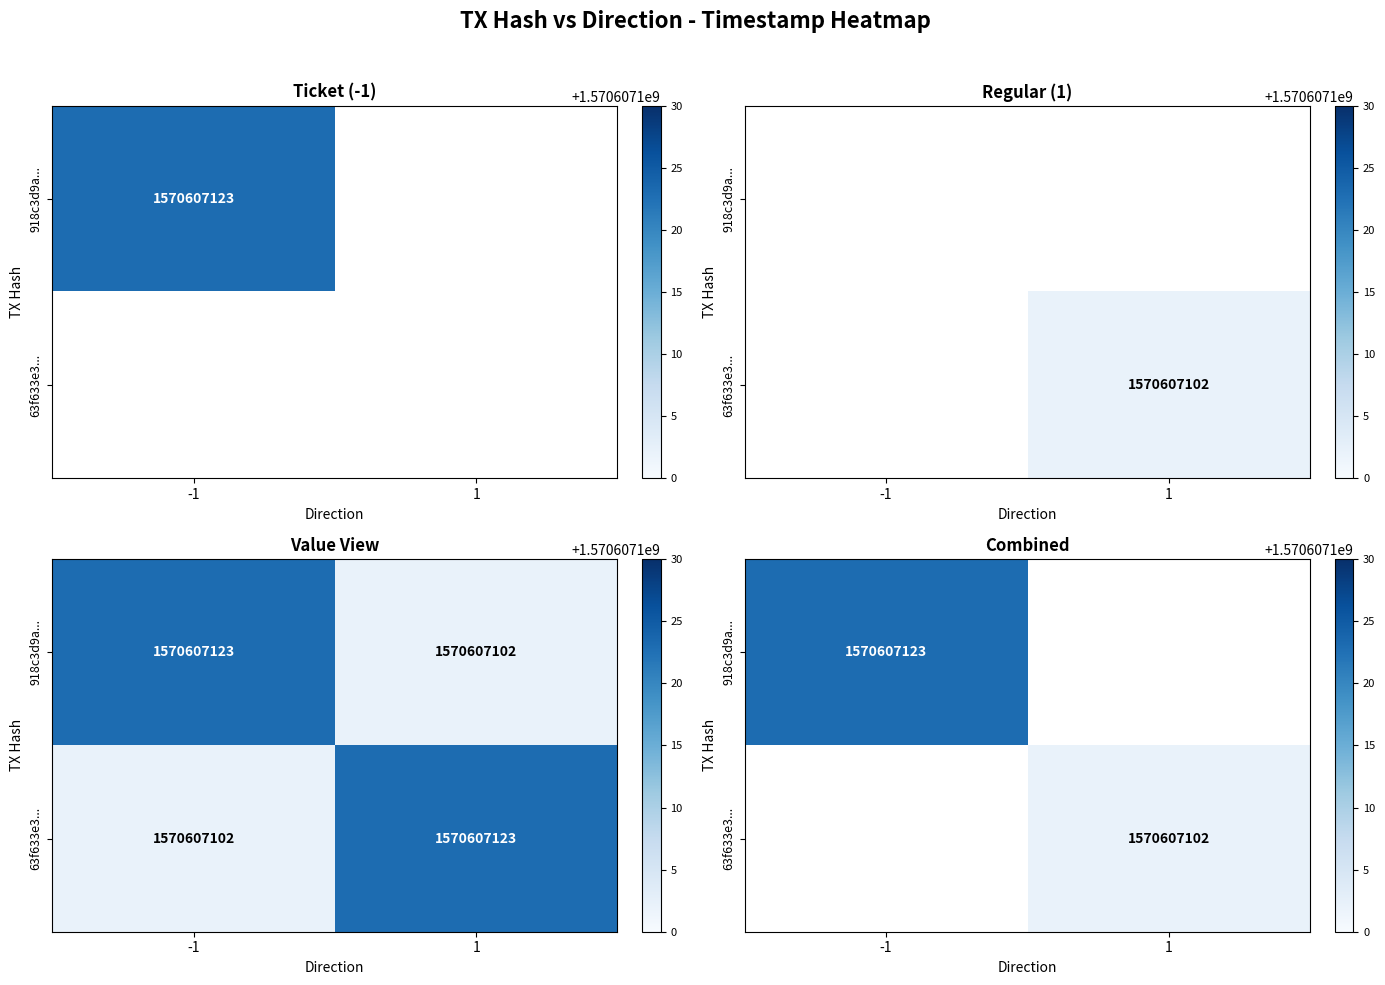

Rank the series at -1 from highest to lowest value.

918c3d9a686e80331cdb1e036616c3f83972d0c, 63f633e3c57e01e15cd0090a89973105d577a41